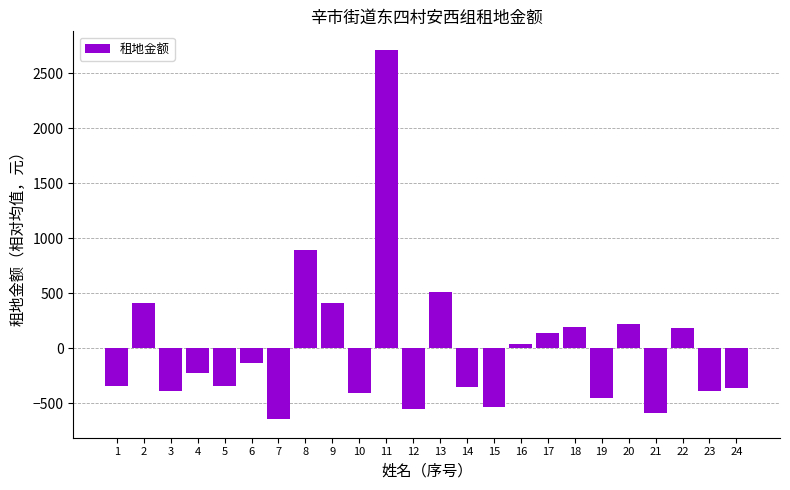

Which has a higher value, 7 or 14?

14